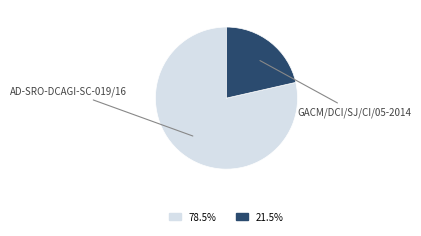

Does any single category account for the majority?

Yes